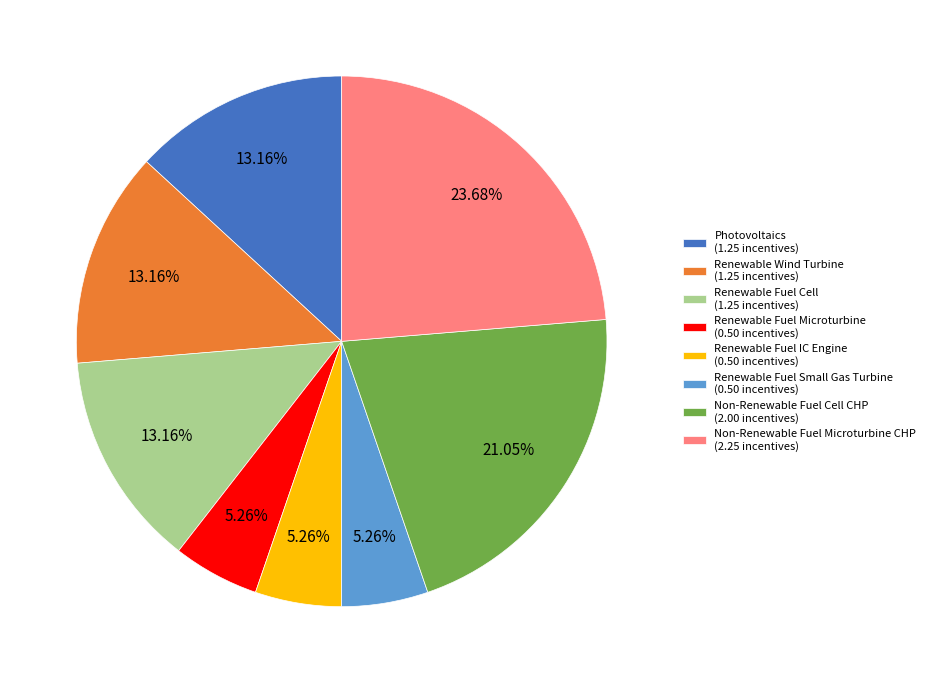

Which has a higher value, Renewable Fuel Small Gas Turbine (0.50 incentives) or Photovoltaics (1.25 incentives)?

Photovoltaics (1.25 incentives)